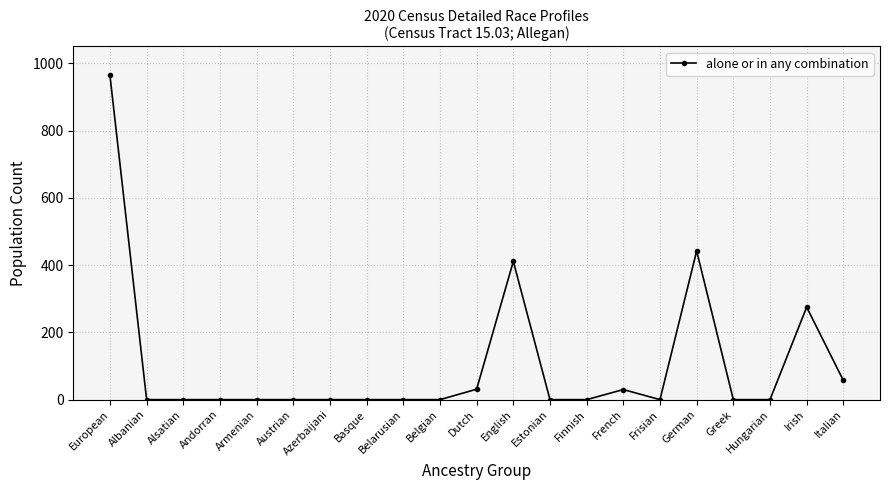

What is the difference between the values at Belarusian and French?

30